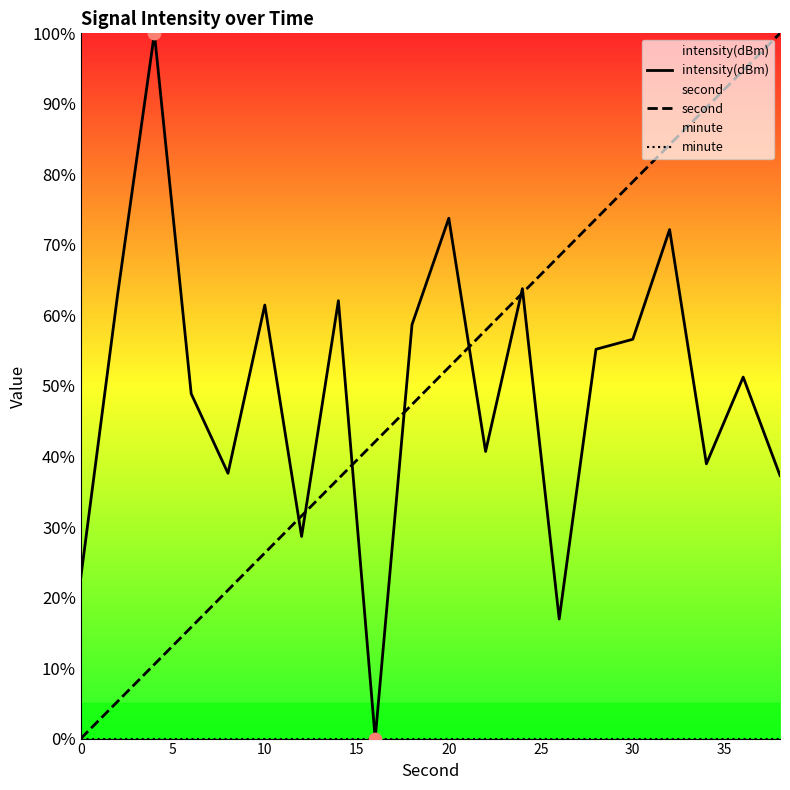

What are all the series names shown in the legend?

intensity(dBm), second, minute